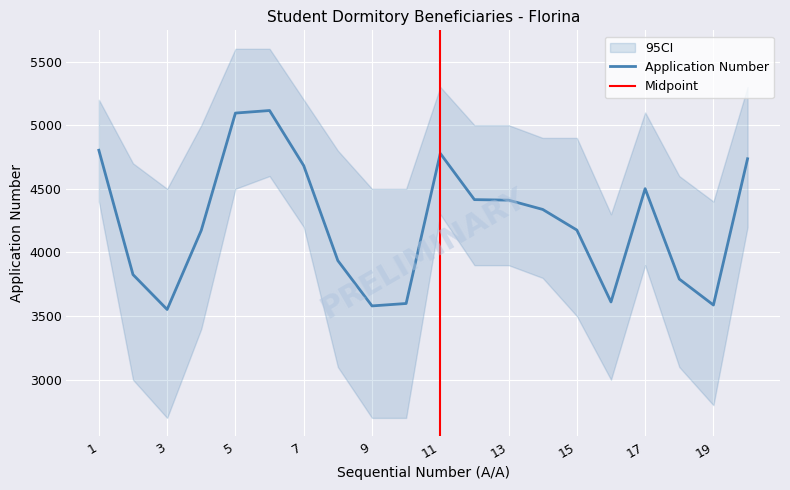

Between 10 and 20, which is larger?

20